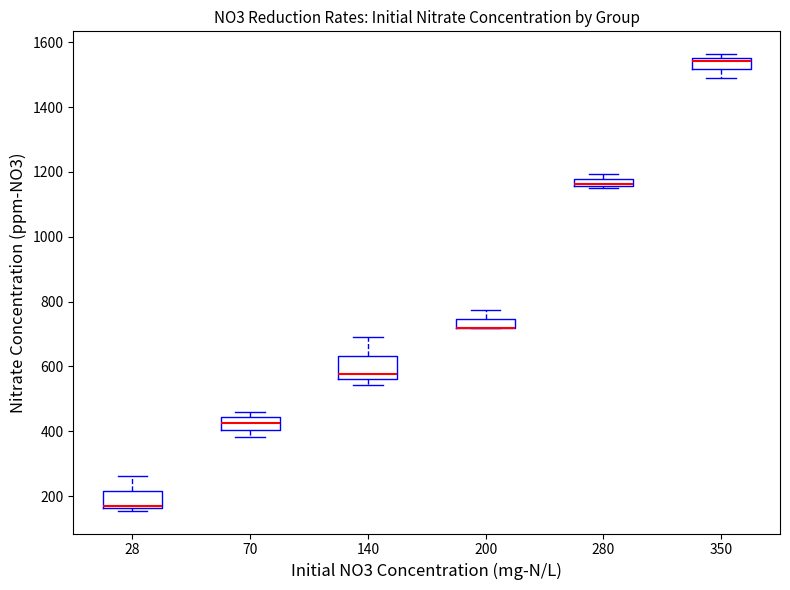

Where is the lower edge of the box at x = 280 on the y-axis? The values are not printed on the chart, so give them approximately, as read against the axis.

1160